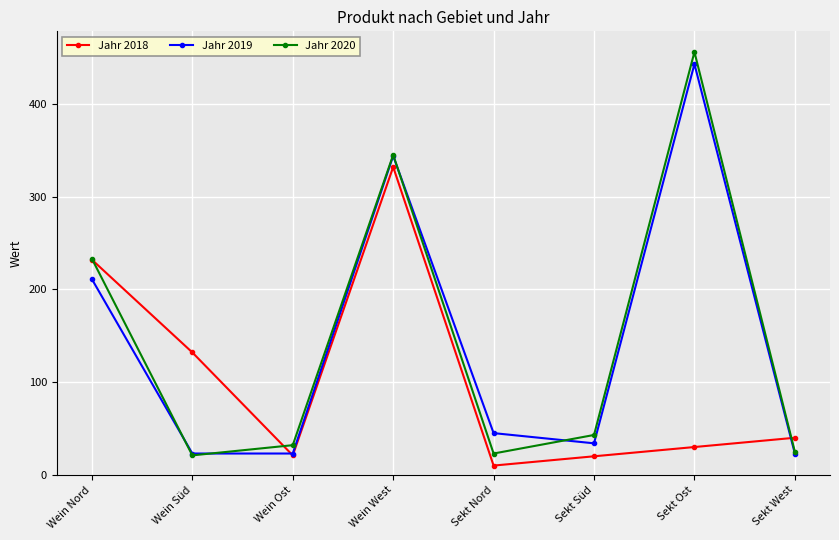

What is the sum of all Jahr 2019 values?

1146